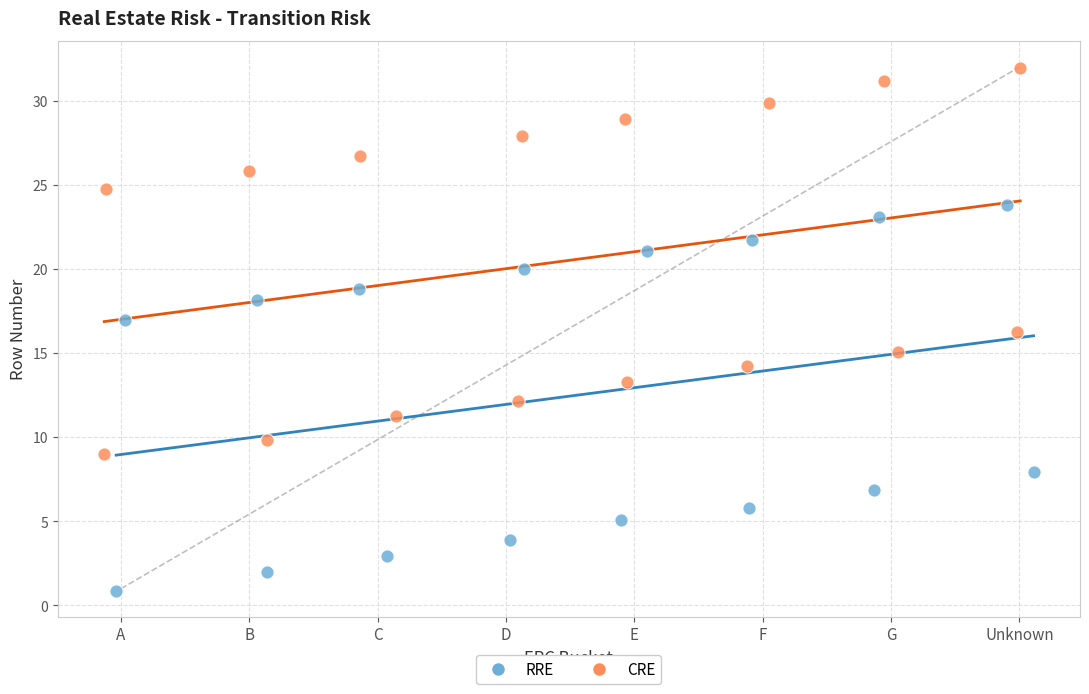

What are all the series names shown in the legend?

RRE, CRE